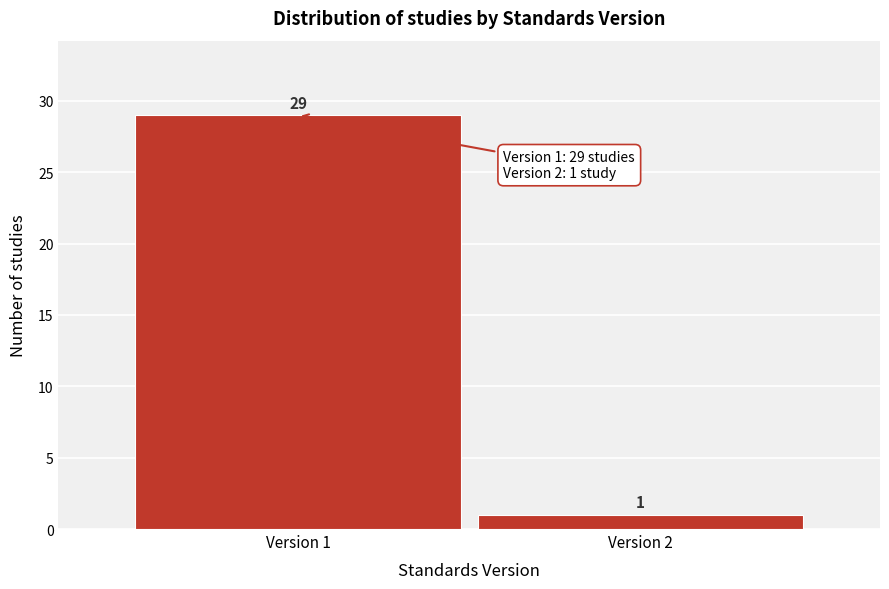

Reading right to left, transcribe all the data shown in this chart.

Version 2=1	Version 1=29